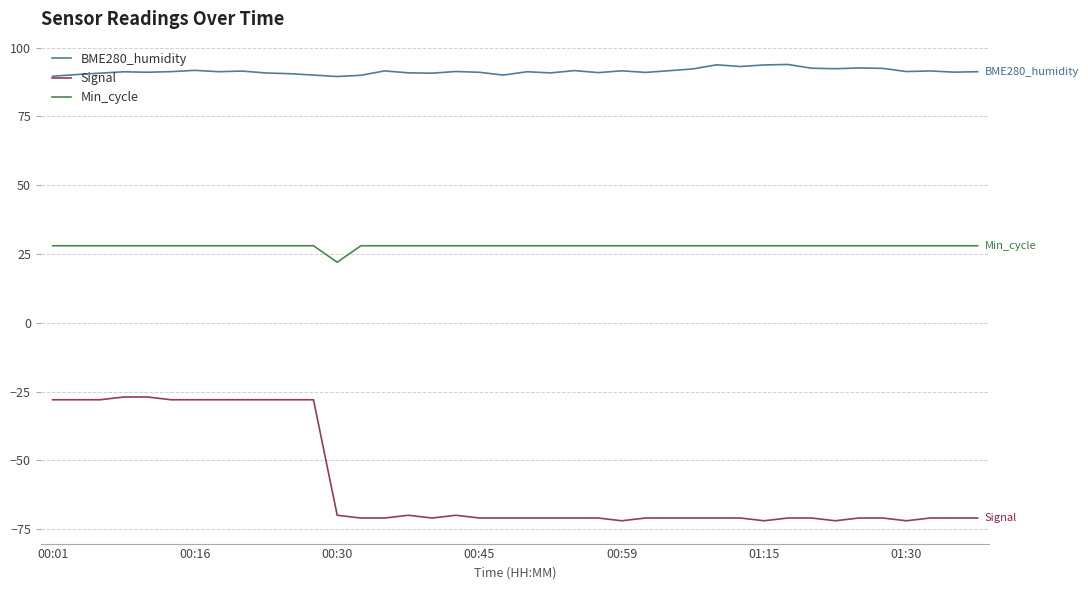

What is the maximum value shown in the chart?

93.9